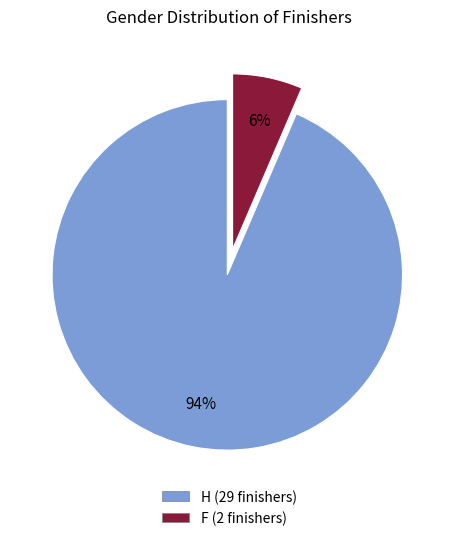

Is there a majority slice in this chart?

Yes